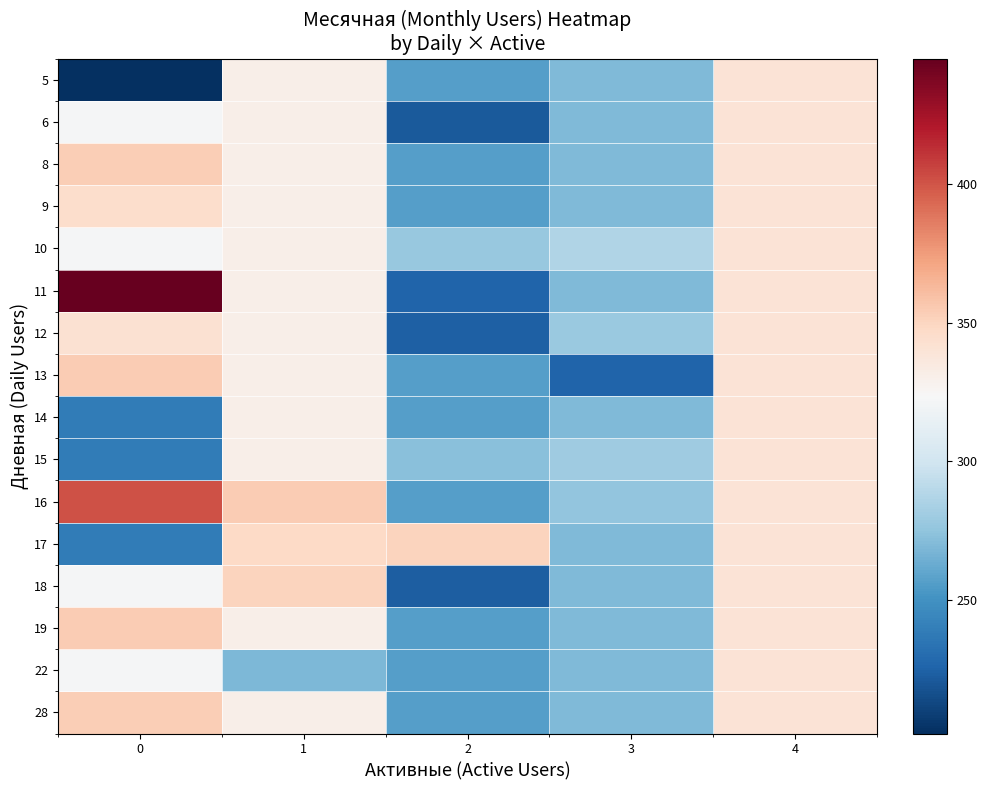

What is the minimum value shown in the chart?

202.0